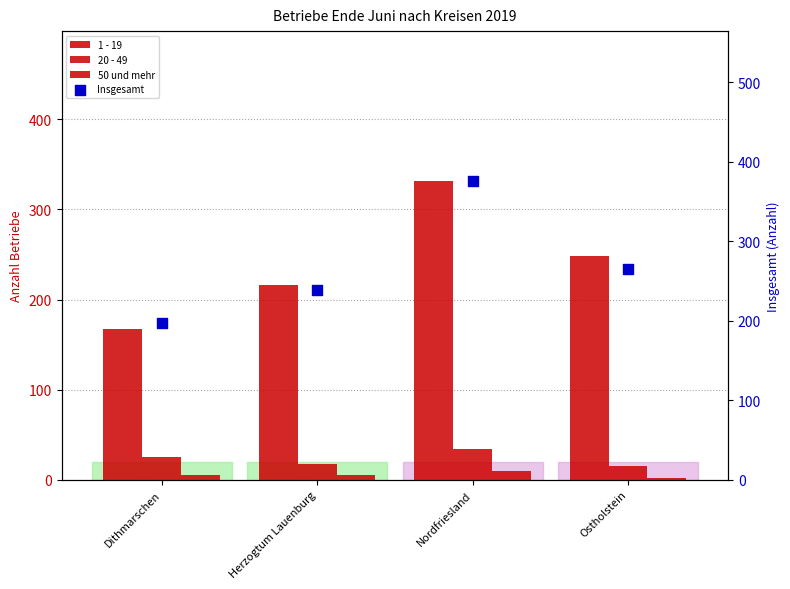

At how many categories does at least one series exceed 67?

4